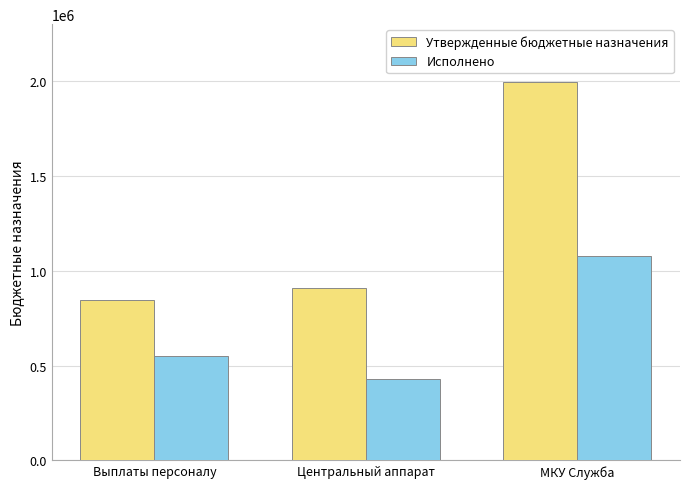

Which series has the largest range (max minus min)?

Утвержденные бюджетные назначения